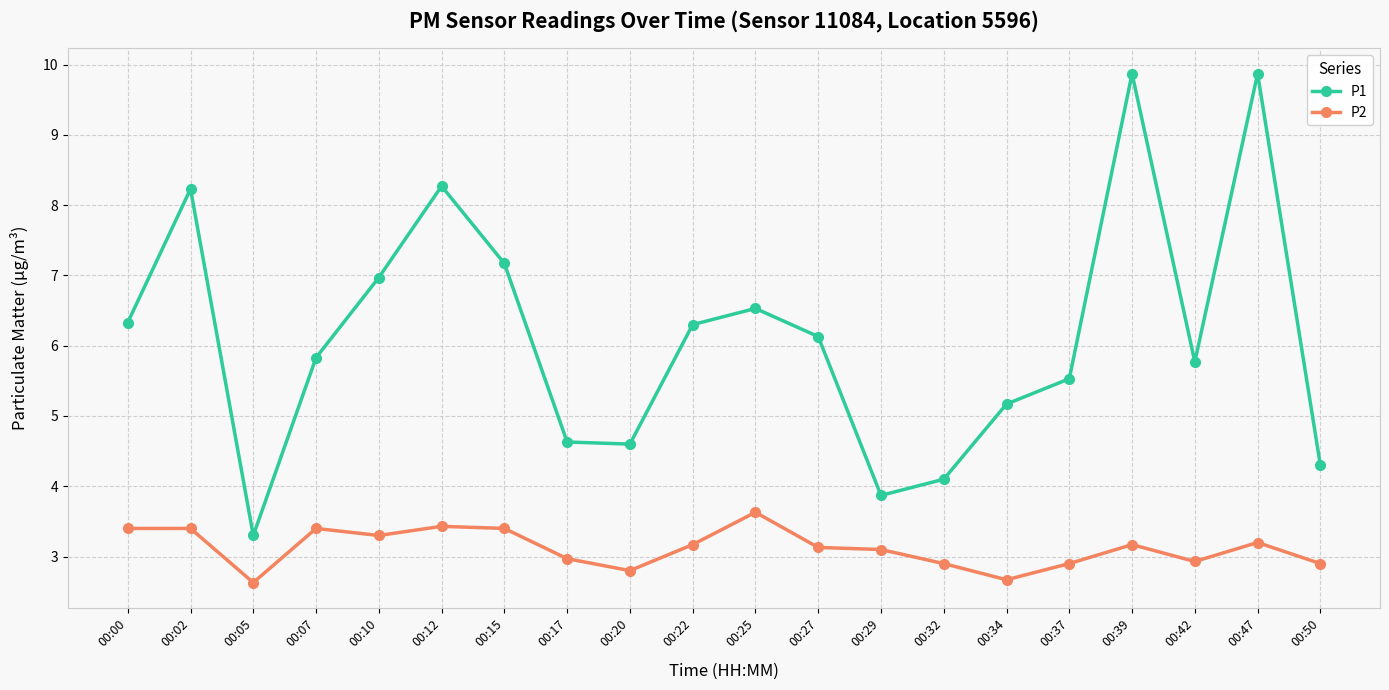

Which series has the largest total across all categories?

P1